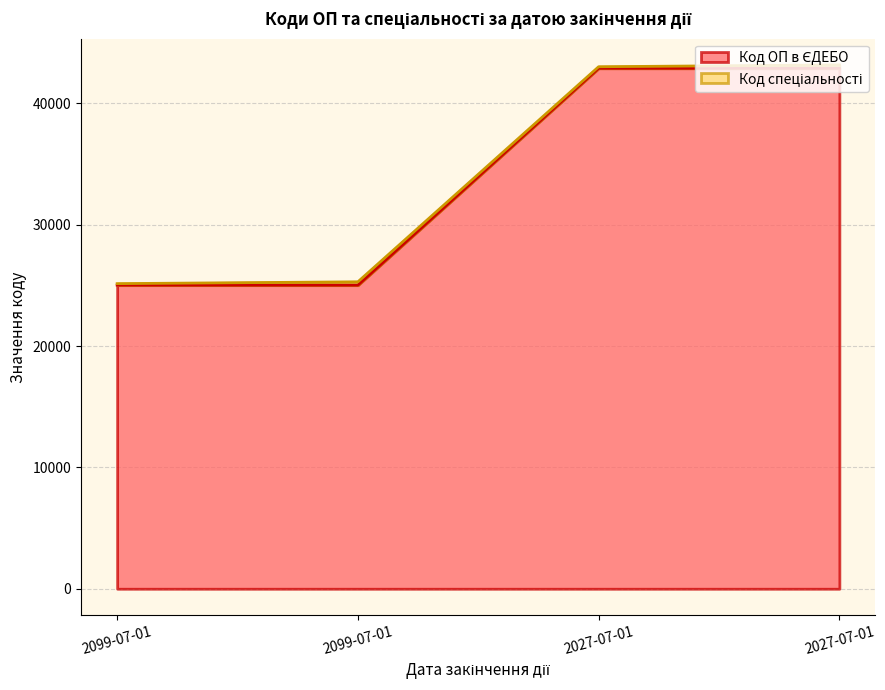

Rank the categories by value from highest to lowest.

2027-07-01, 2027-07-01, 2099-07-01, 2099-07-01